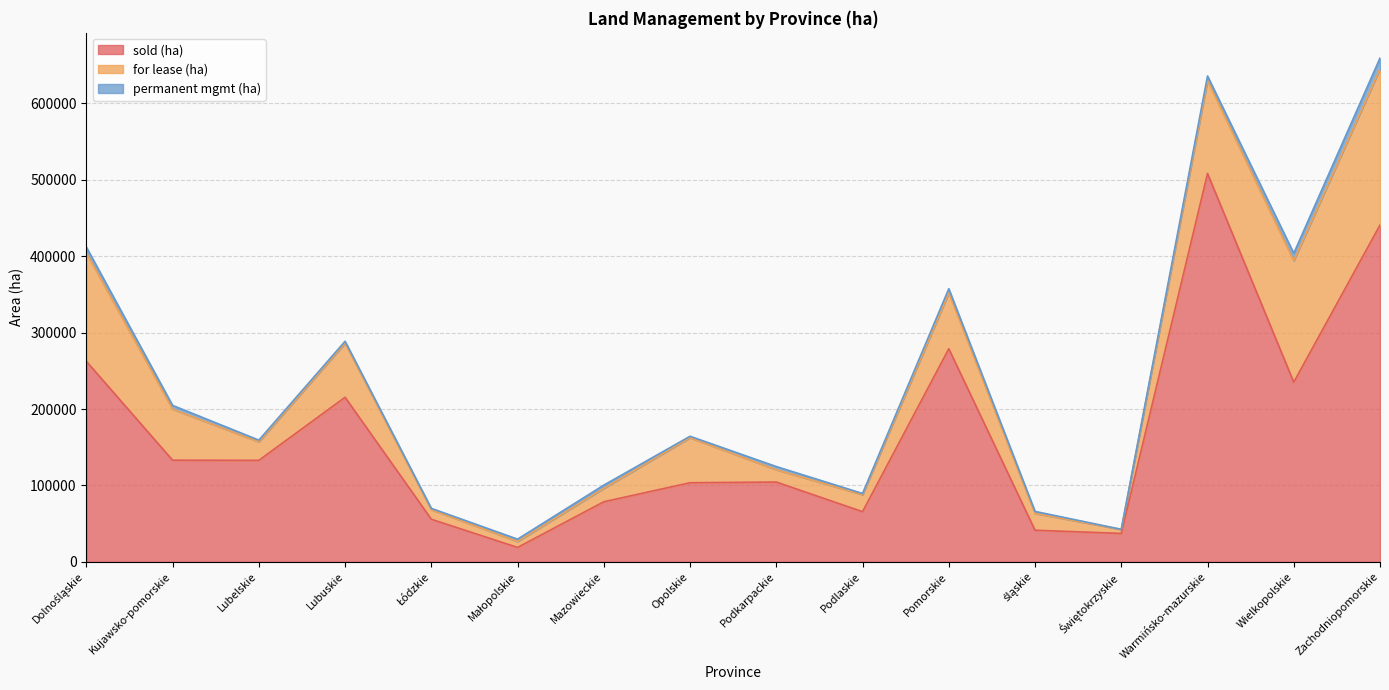

How many values in the for lease (ha) series exceed 58899?

7